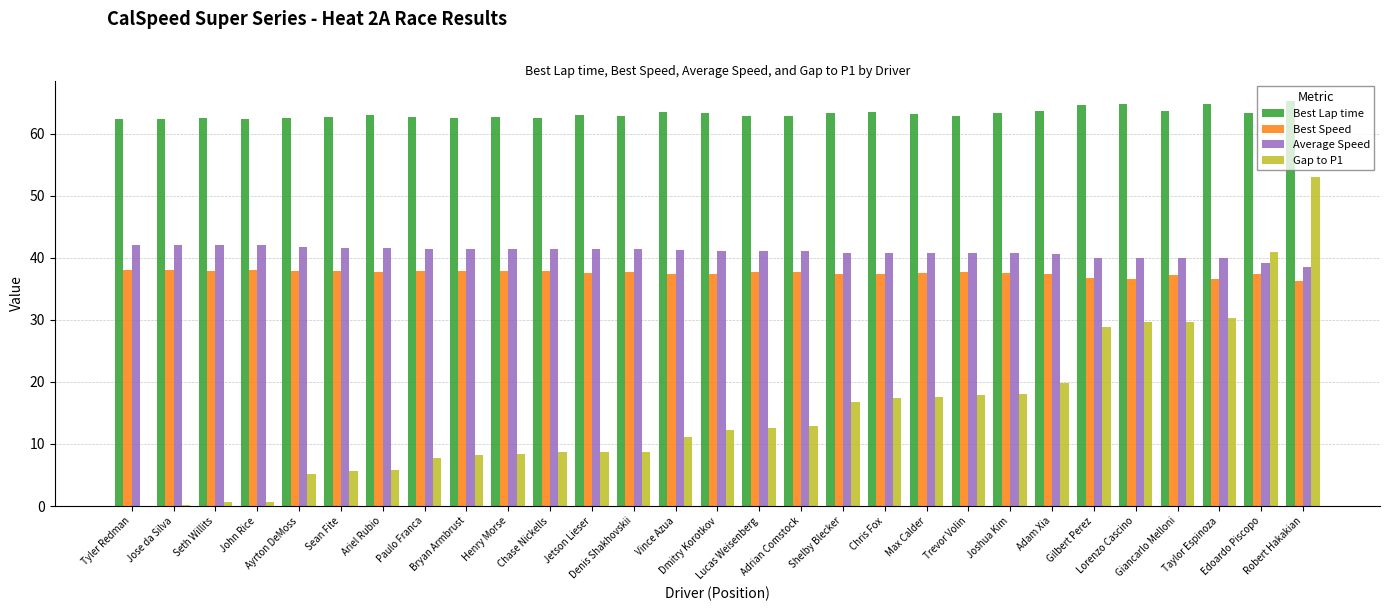

What is the maximum value for Best Lap time?

65.3